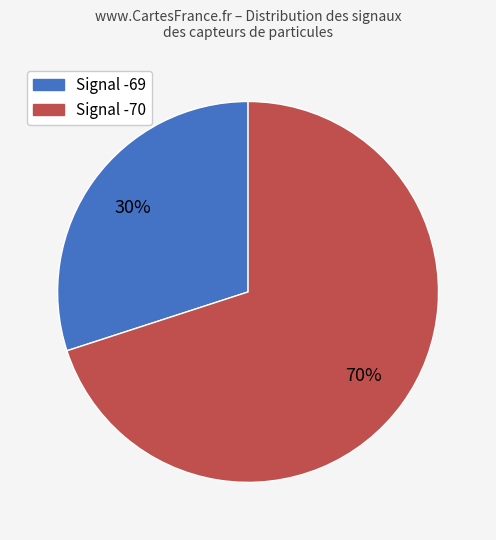

How many segments does this pie chart have?

2